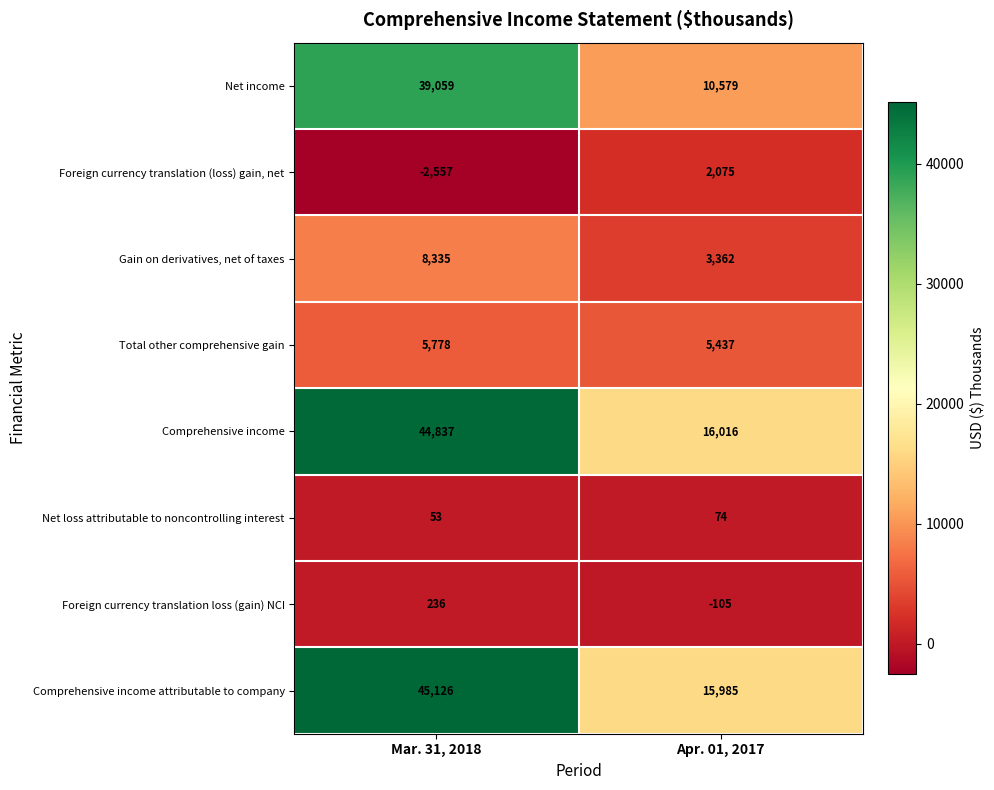

The value of Foreign currency translation (loss) gain, net at Apr. 01, 2017 is 2075. True or false?

True